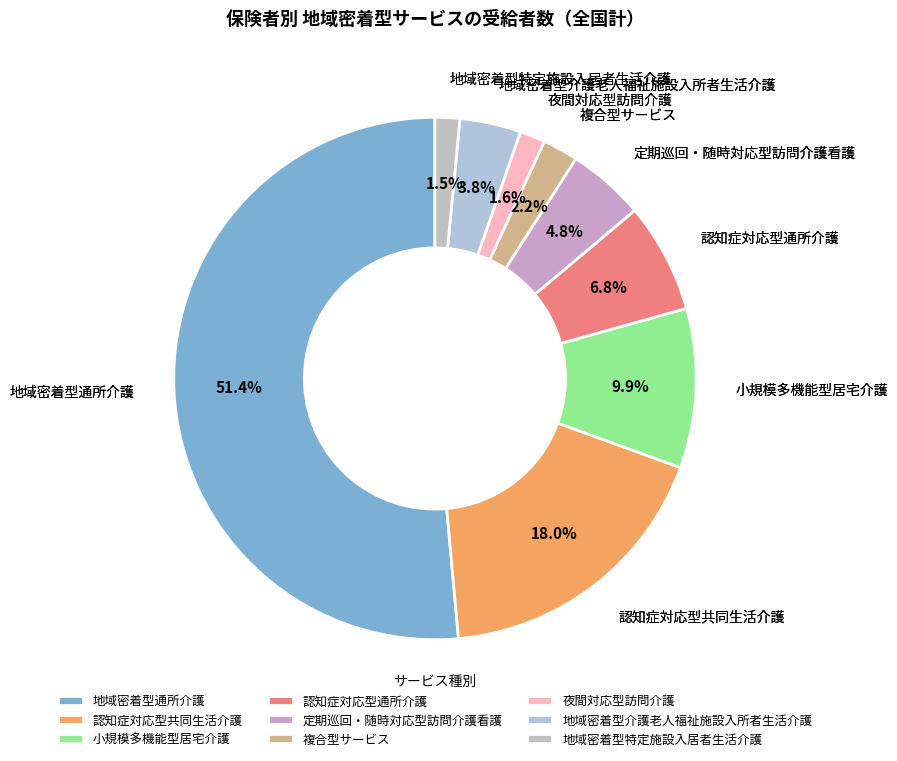

Do 地域密着型介護老人福祉施設入所者生活介護 and 認知症対応型通所介護 together represent more than half of the pie?

No